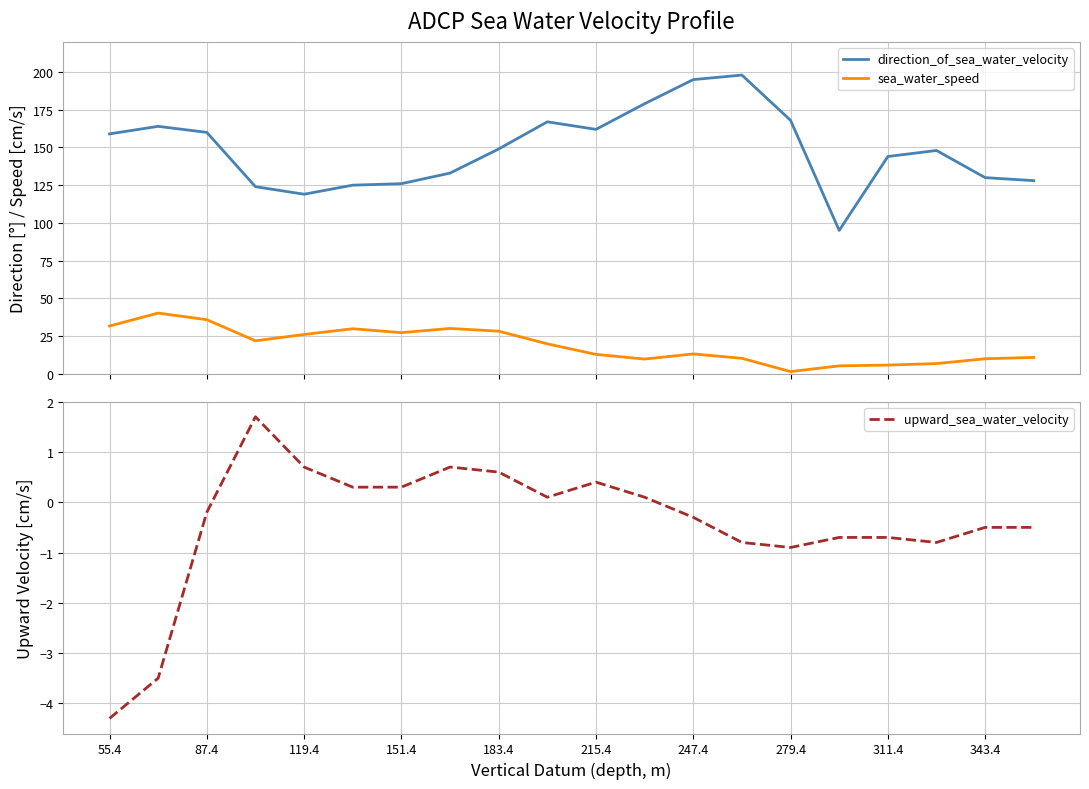

True or false: upward_sea_water_velocity and sea_water_speed intersect in this chart.

False